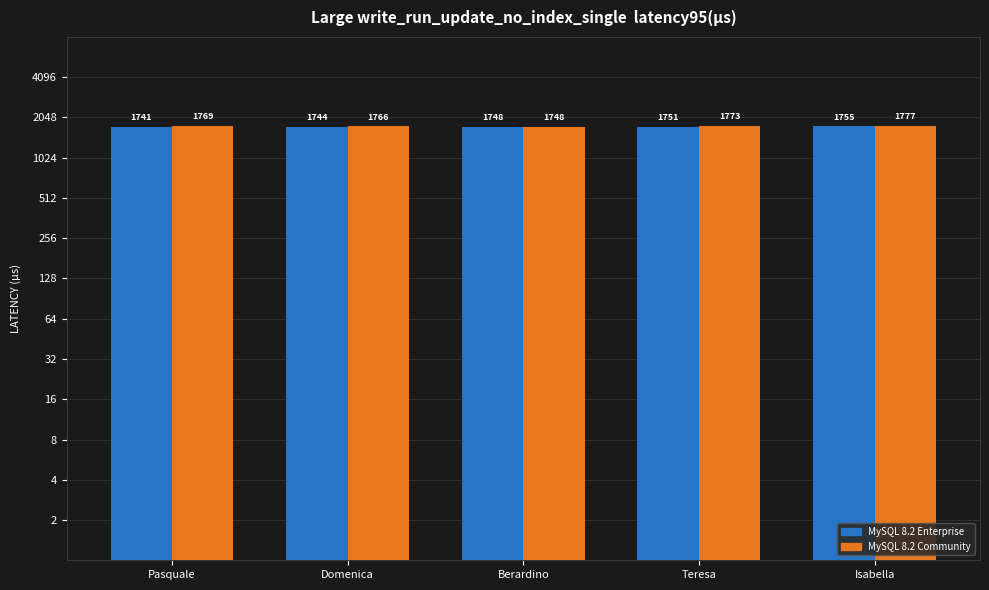

How many bars are there in each group?

2